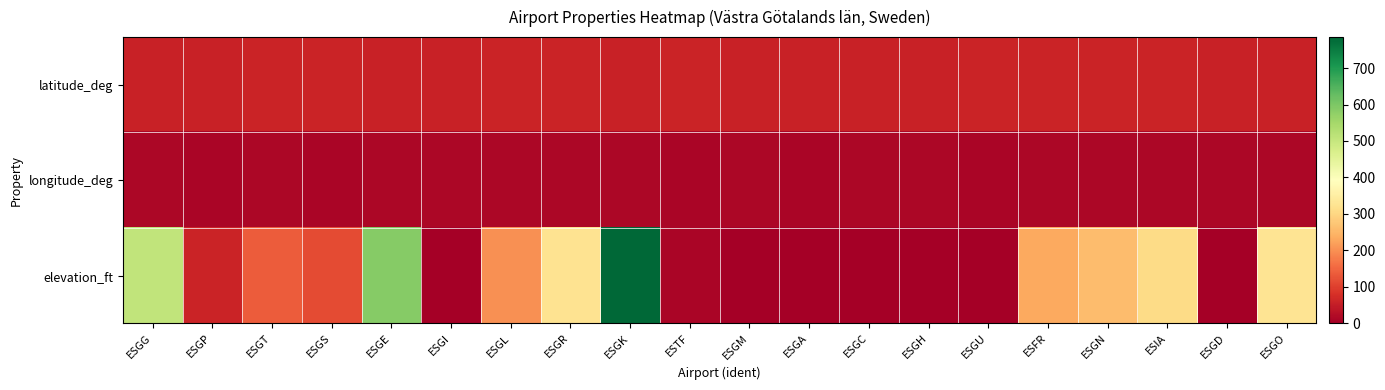

List the series in order of their peak value, lowest first.

longitude_deg, latitude_deg, elevation_ft